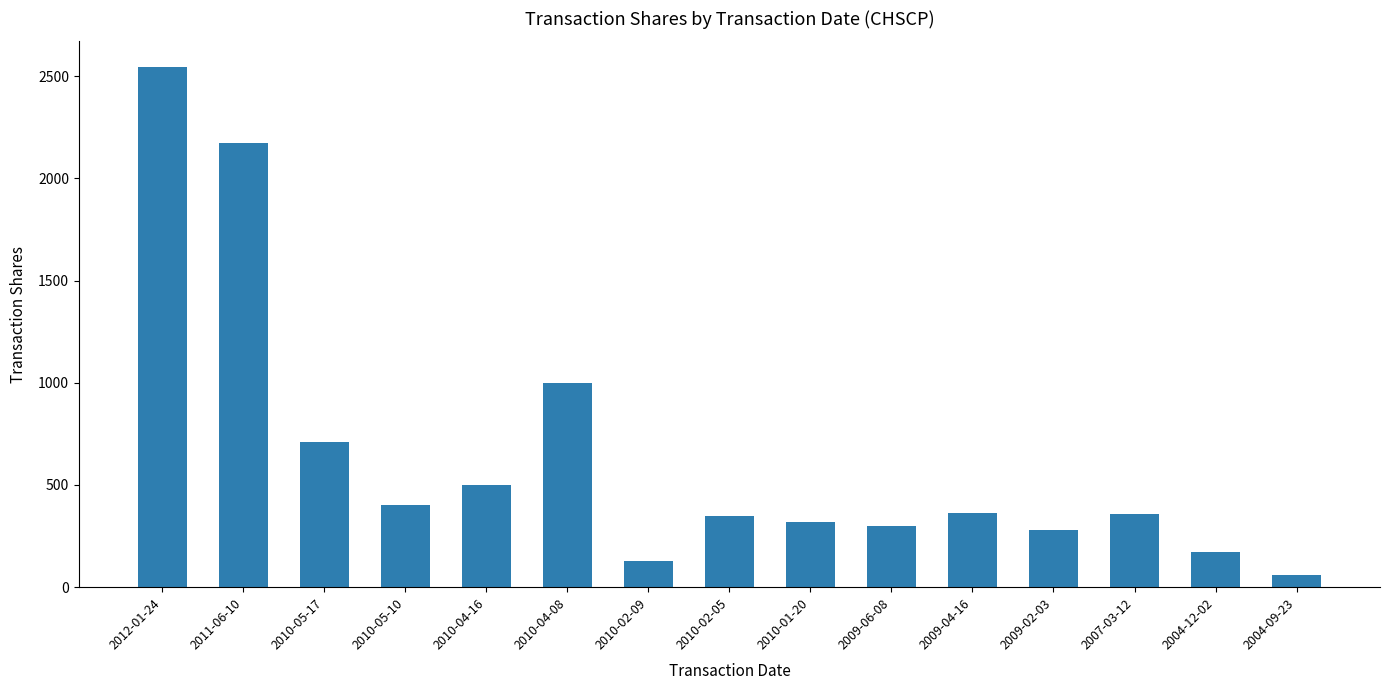

Between 2009-06-08 and 2011-06-10, which is larger?

2011-06-10